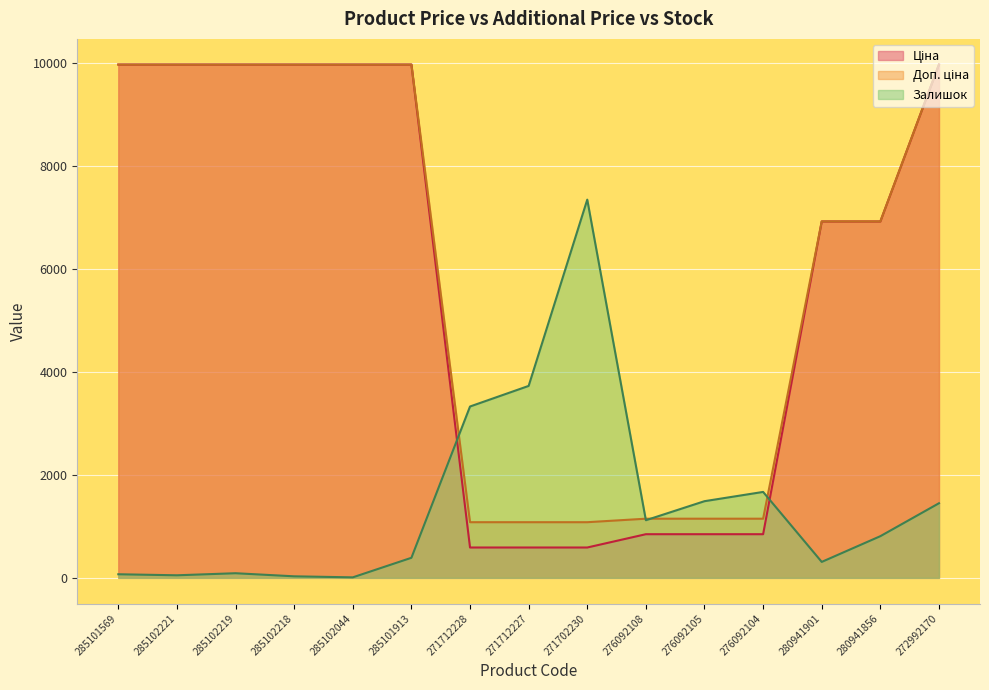

How many times do Залишок and Ціна cross each other?

2